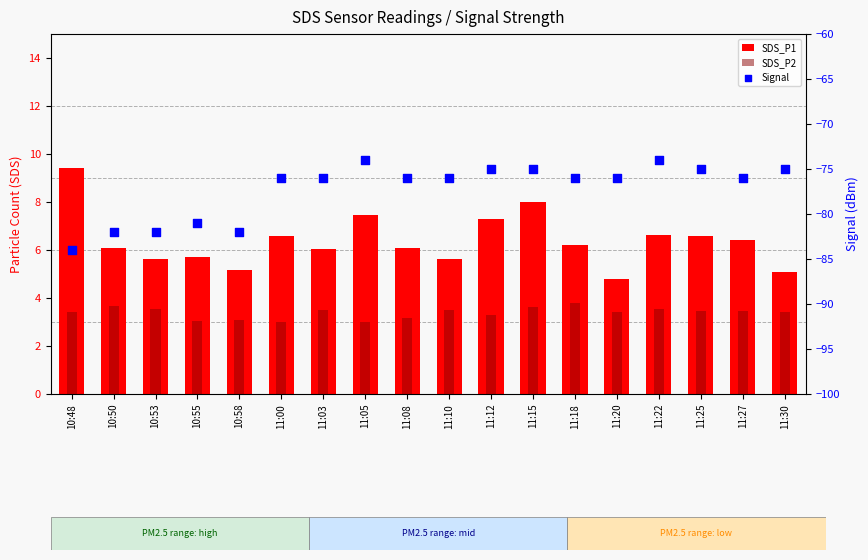

What is the total value across all series at 10:53?

-72.8